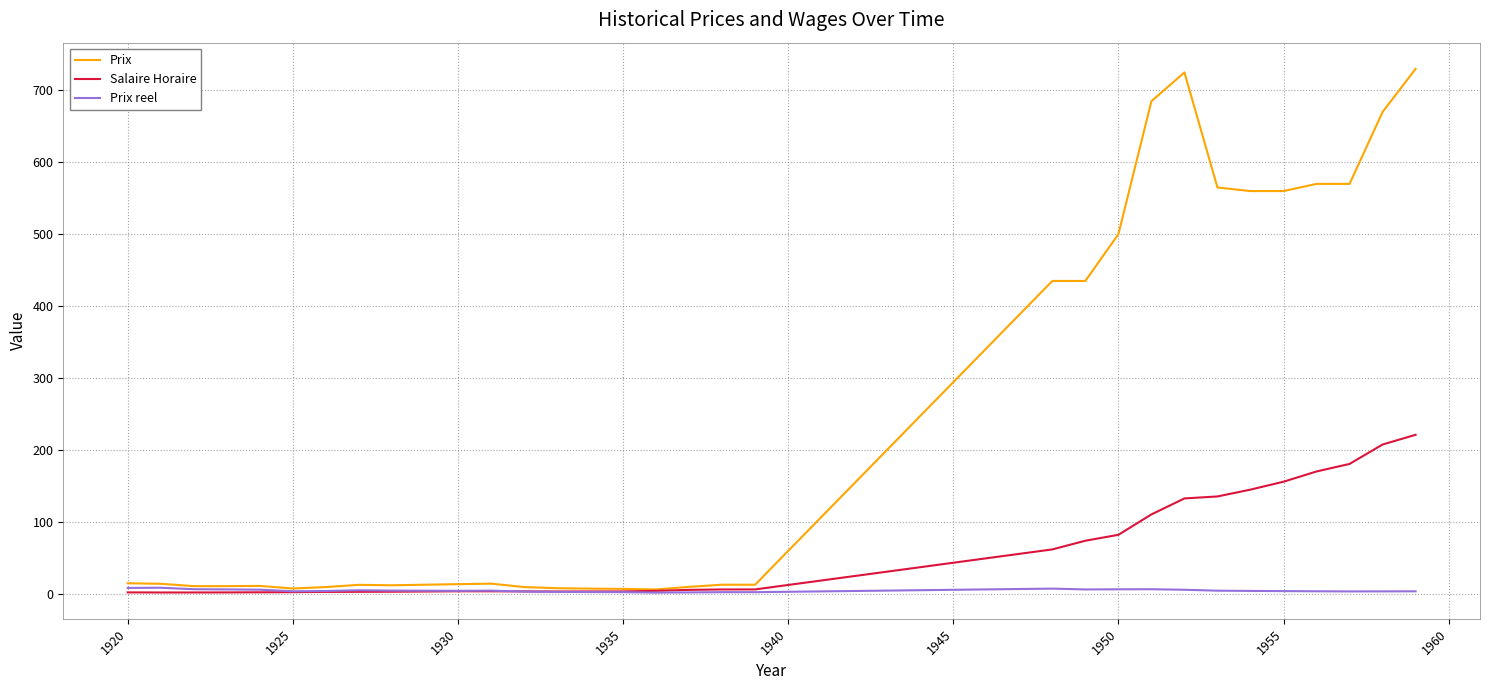

How many categories are shown in the chart?

32